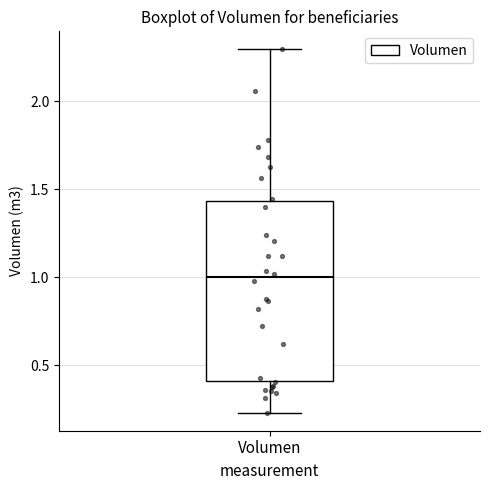

Read this box plot against the y-axis: the position of the median line, the range covered by the box, and the ends of both whiskers. The values are not printed on the chart, so give them approximately, as read against the axis.

median 1.00, box 0.40 to 1.45, whiskers 0.25 to 2.30